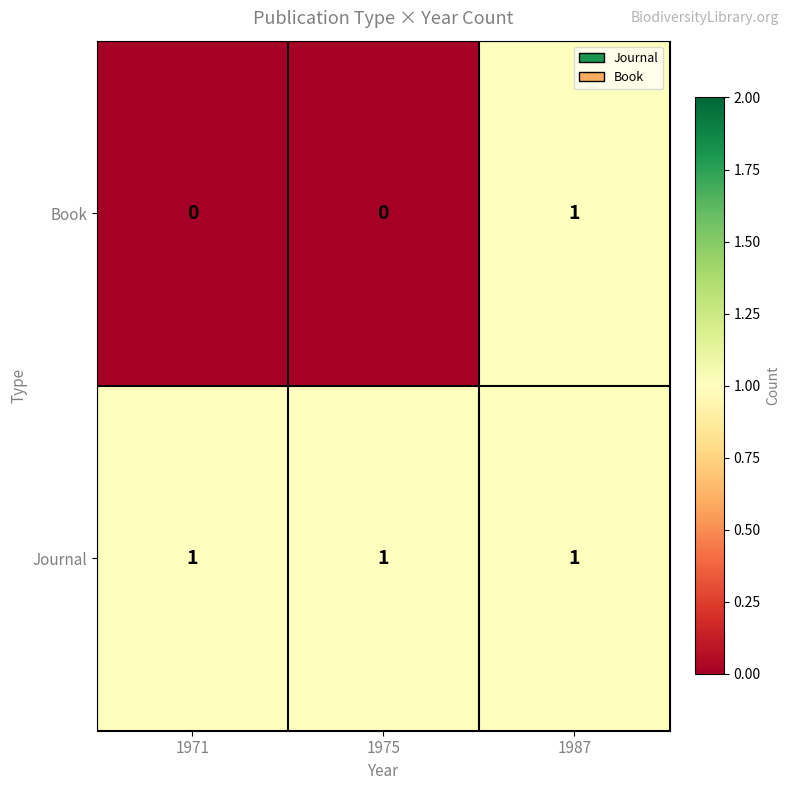

How many data points does each series have?

3